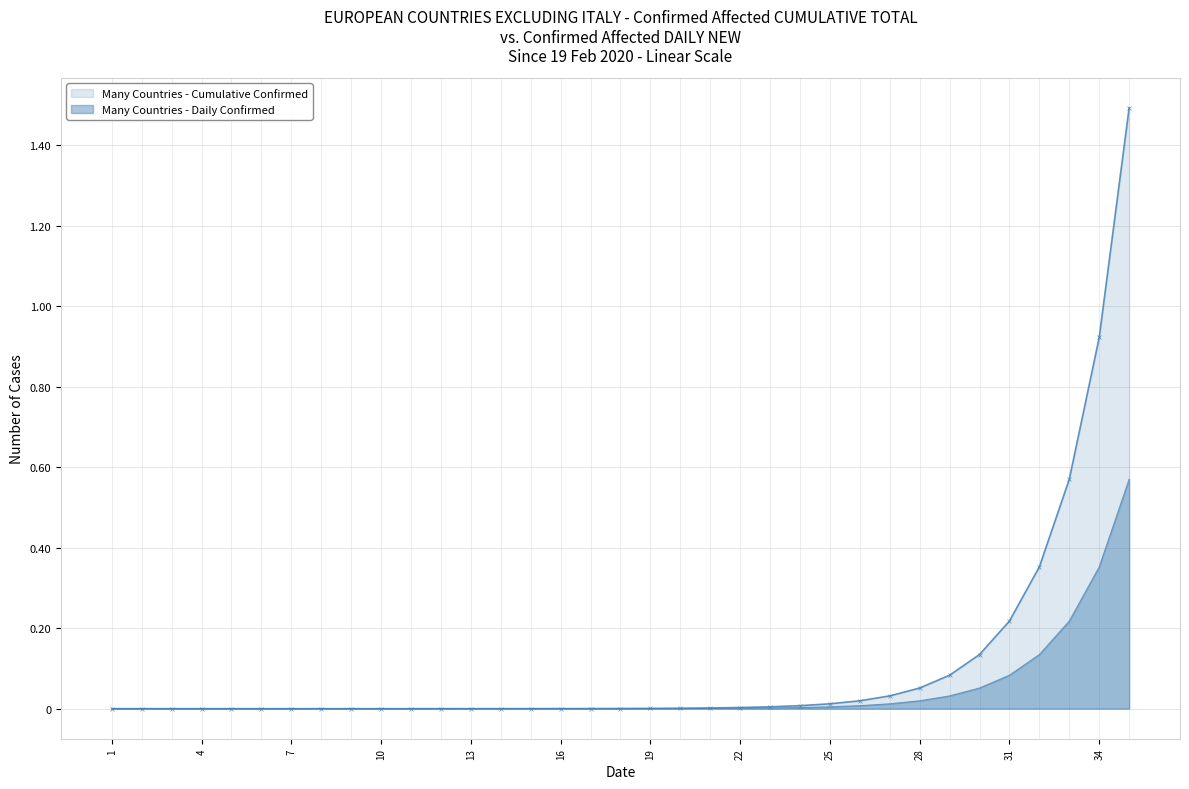

List the labels in order of Many Countries - Cumulative Confirmed value, largest first.

35, 34, 33, 32, 31, 30, 29, 28, 27, 26, 25, 24, 23, 22, 21, 20, 19, 18, 17, 16, 15, 14, 13, 12, 11, 10, 9, 8, 7, 6, 5, 4, 3, 2, 1